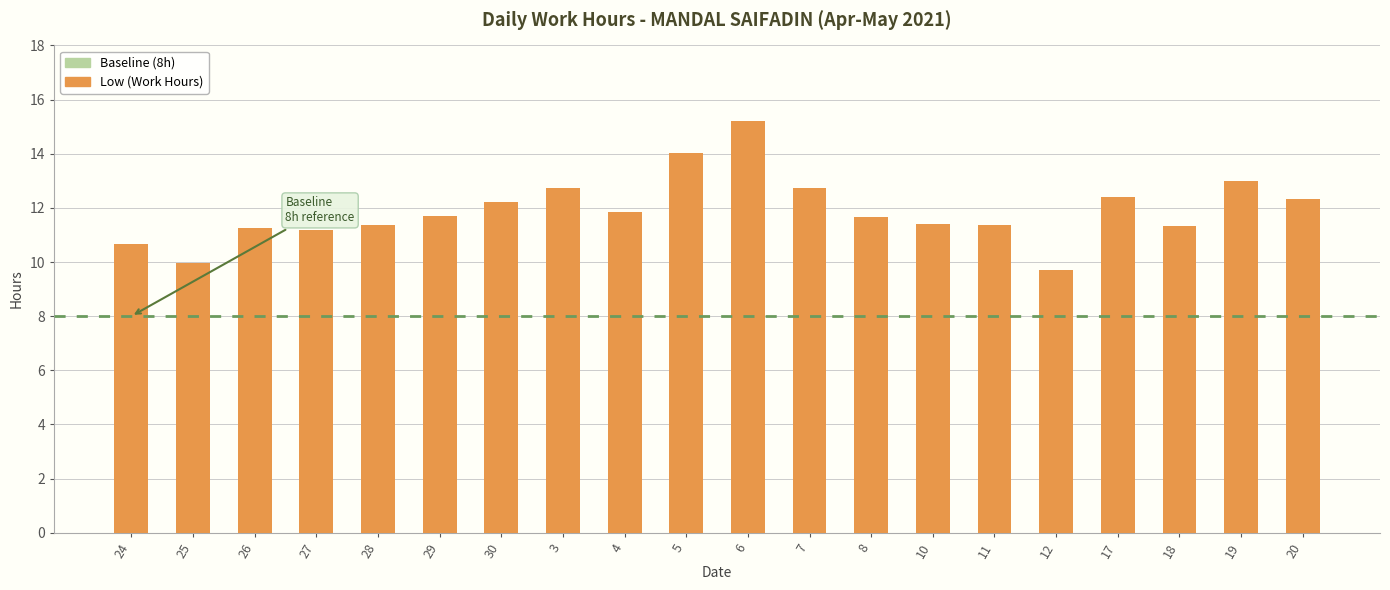

Reading right to left, transcribe all the data shown in this chart.

Low (Work Hours): 12.3	13.0	11.3	12.4	9.7	11.4	11.4	11.7	12.7	15.2	14.0	11.8	12.7	12.2	11.7	11.3	11.2	11.3	10.0	10.7
Baseline (8h): 8.0	8.0	8.0	8.0	8.0	8.0	8.0	8.0	8.0	8.0	8.0	8.0	8.0	8.0	8.0	8.0	8.0	8.0	8.0	8.0